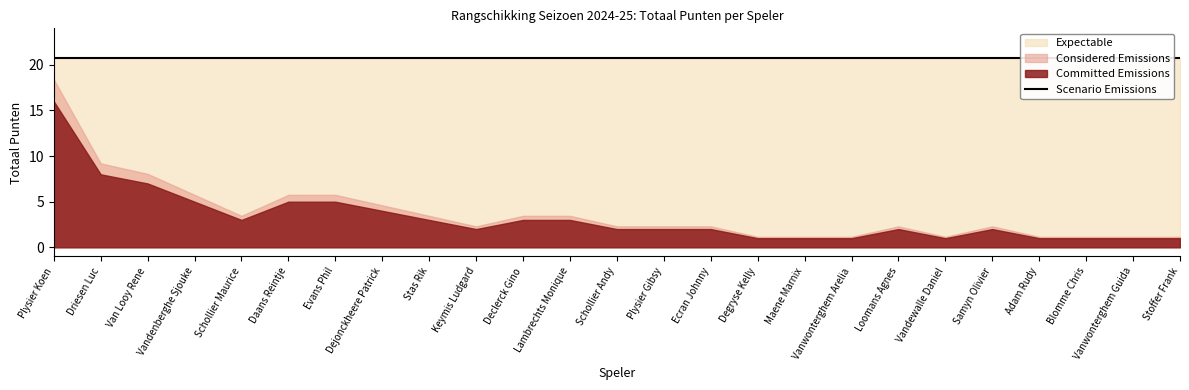

The chart shows a value of 2 at Ecran Johnny. True or false?

True